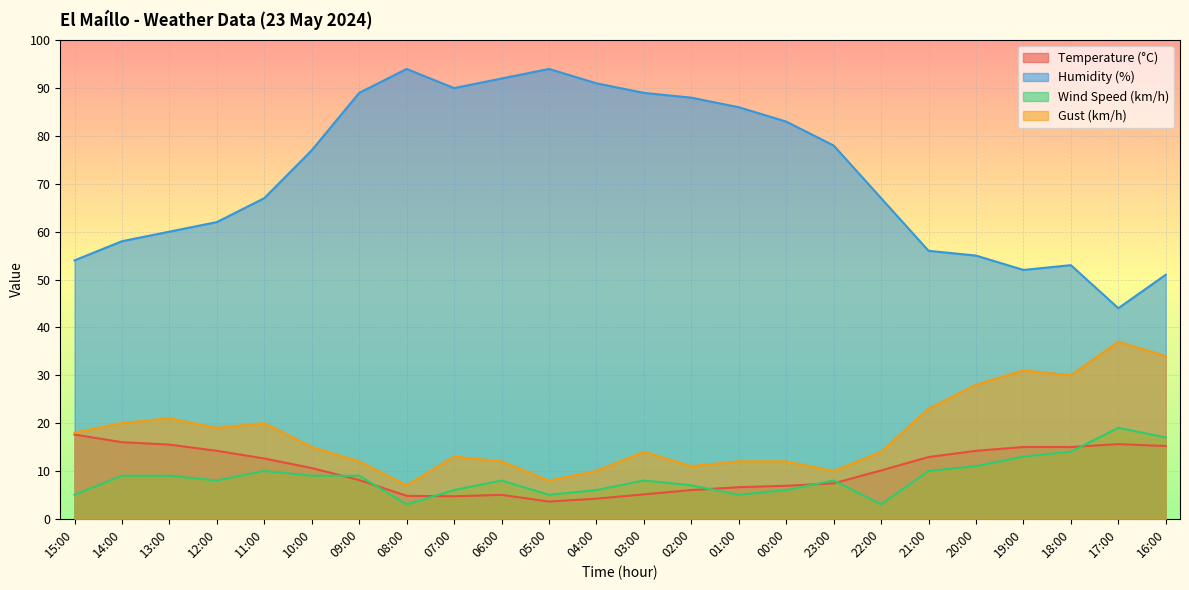

Read the Temperature (°C) value at 17:00.

15.6